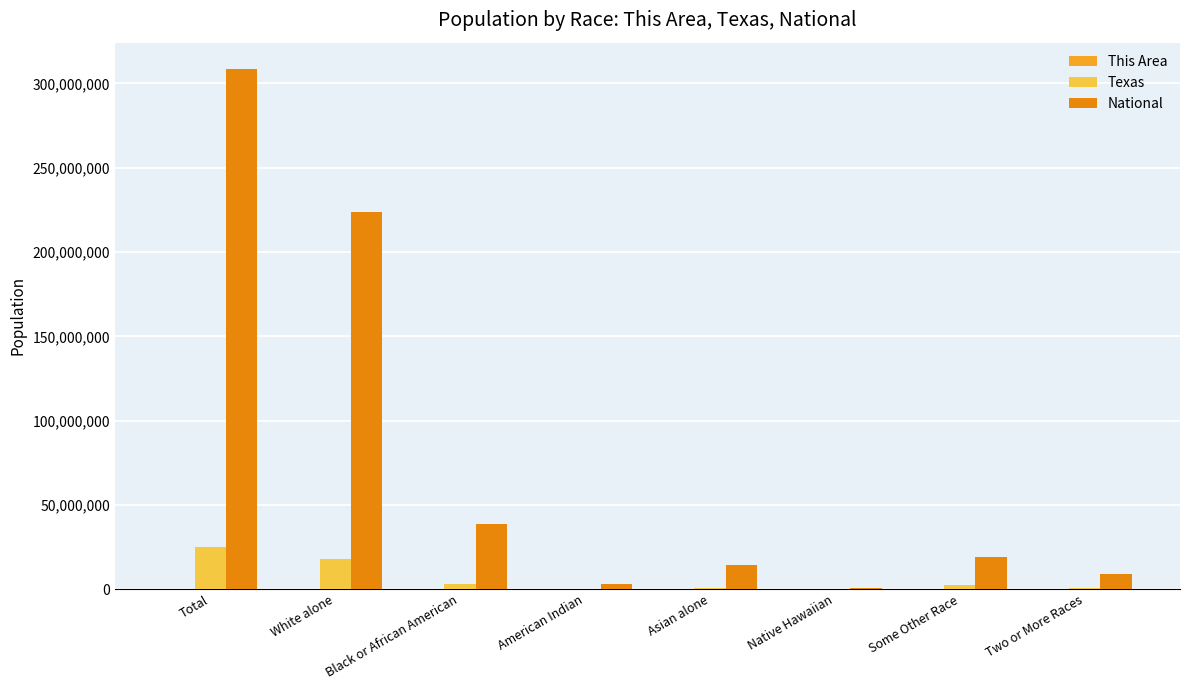

What is the maximum value shown in the chart?

308745538